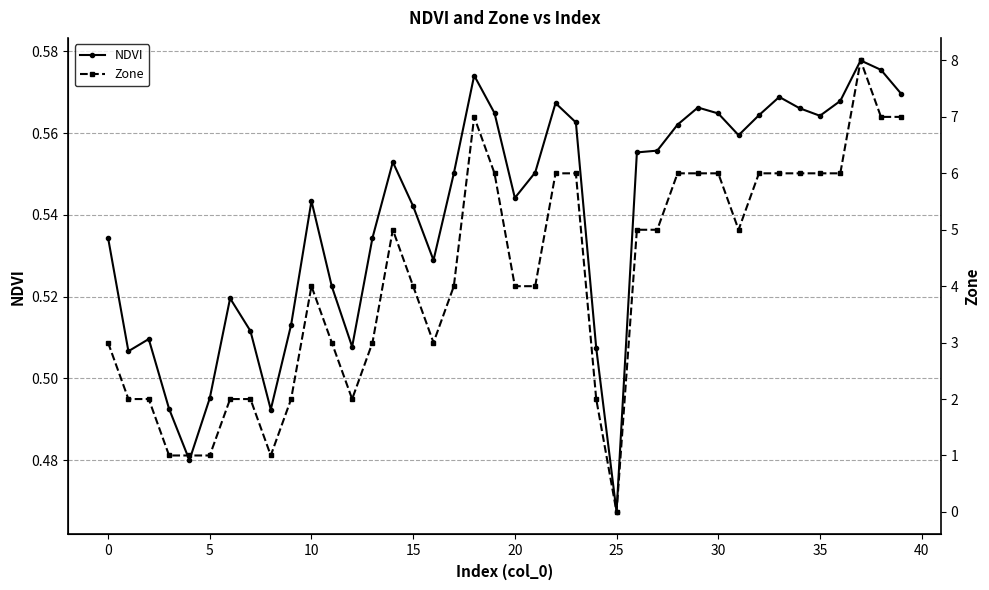

Is this an area chart (filled region under the line)?

No